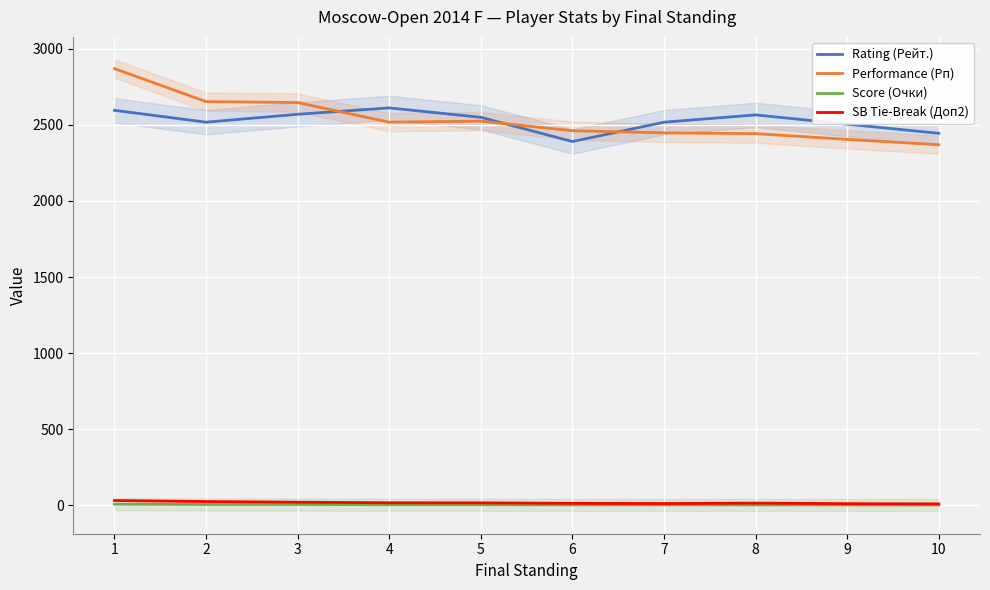

How many lines are shown in the chart?

4